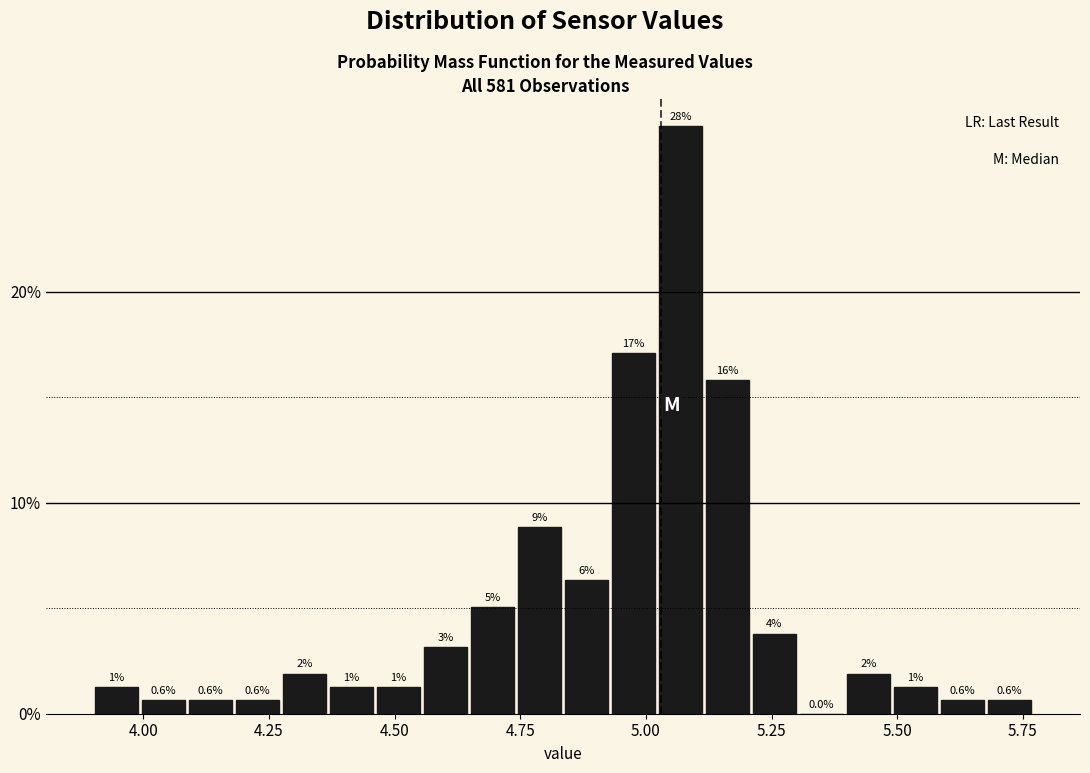

Read against the x-axis, roughly where is the centre of the tallest bar?

5.05